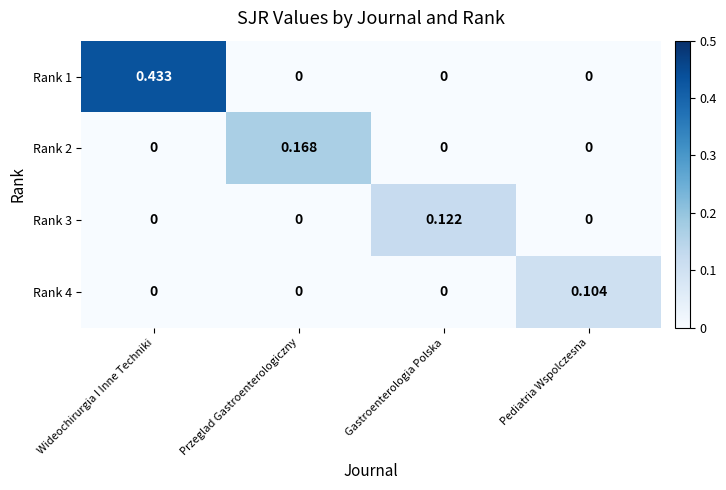

Is the value of Rank 3 at Przeglad Gastroenterologiczny greater than the value of Rank 4 at Pediatria Wspolczesna?

No